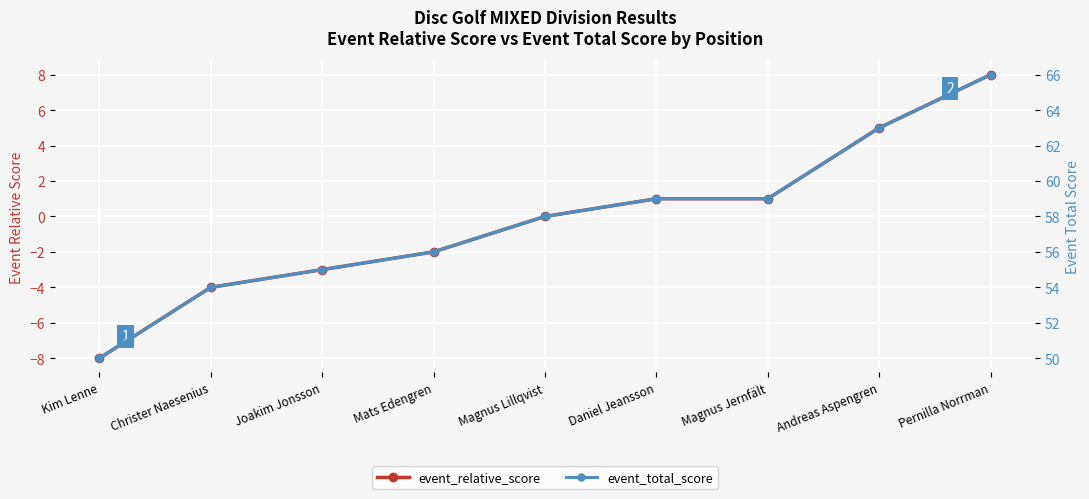

Reading right to left, transcribe all the data shown in this chart.

event_relative_score: 8	5	1	1	0	-2	-3	-4	-8
event_total_score: 66	63	59	59	58	56	55	54	50